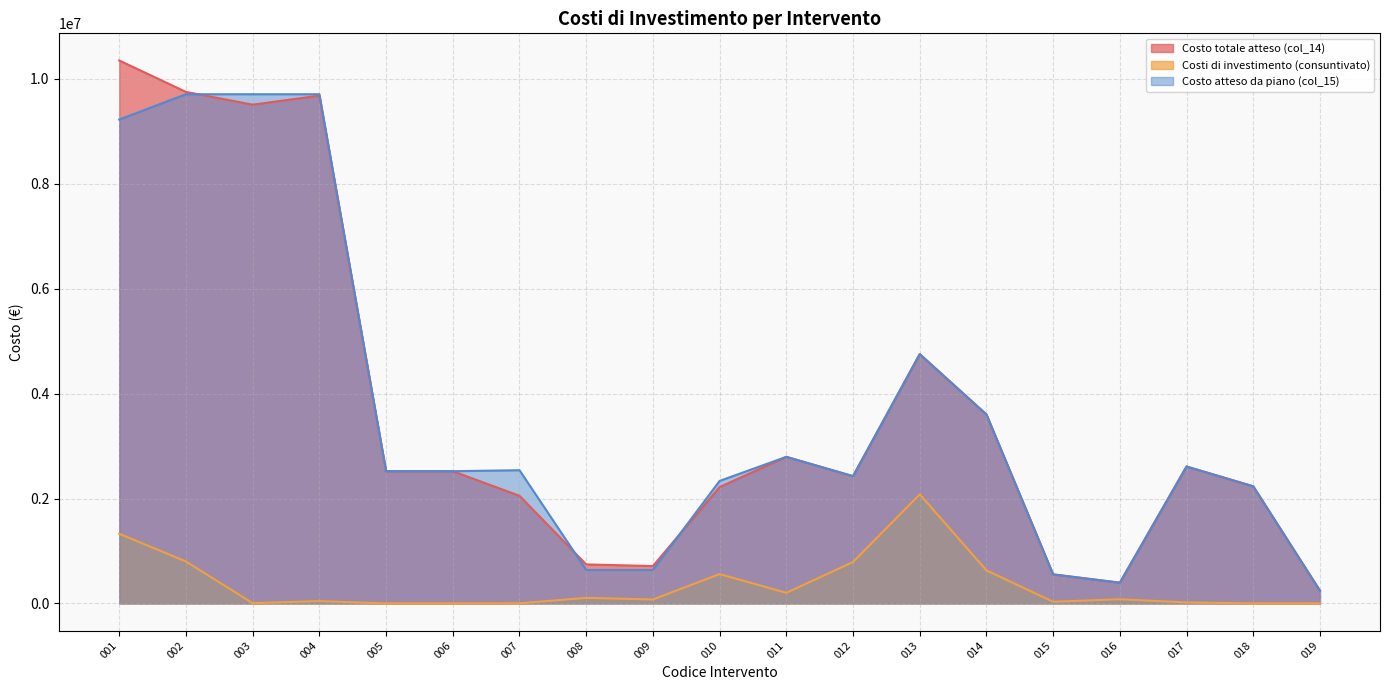

At which category is the sum across all series the highest?

001